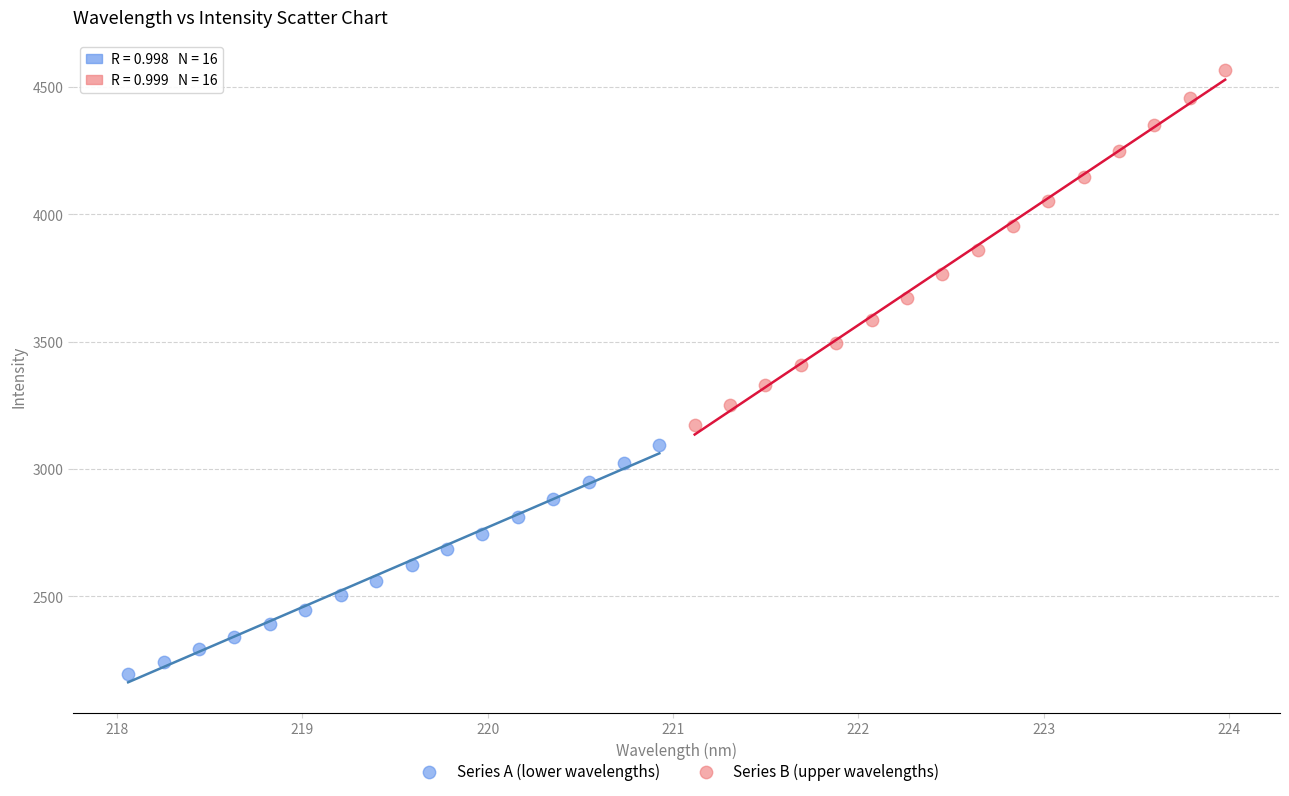

Which series has the widest spread of Y values?

Series B (upper wavelengths)